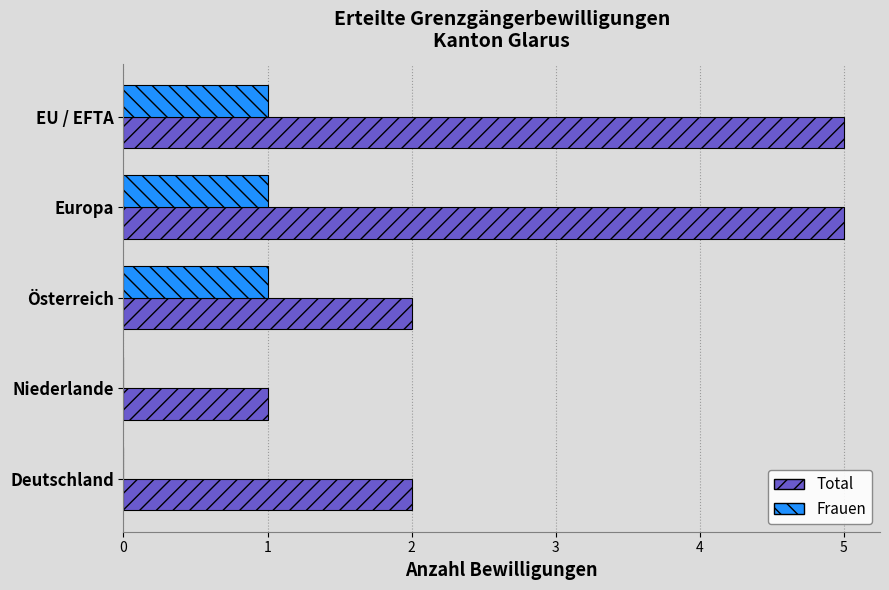

The Total series shows 9 at EU / EFTA. True or false?

False